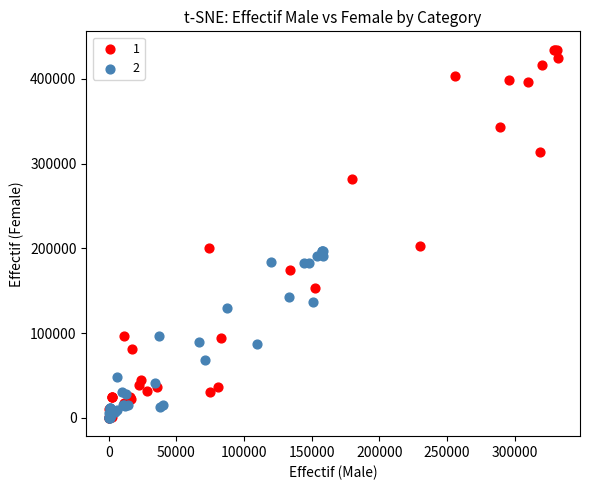

What are all the series names shown in the legend?

1, 2